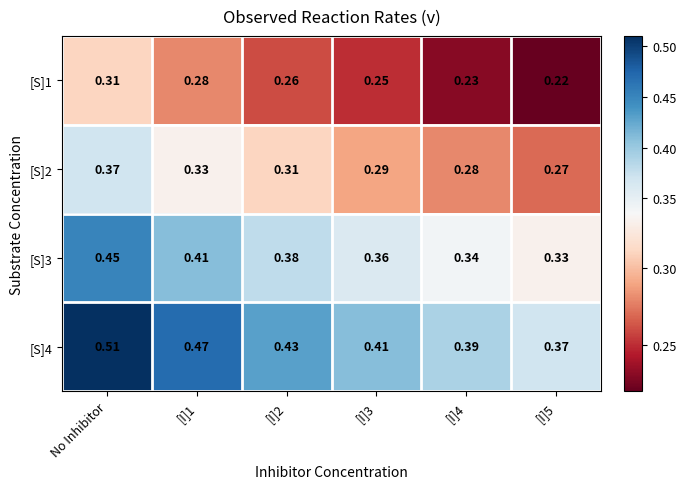

Which category has the highest value across all series?

No Inhibitor